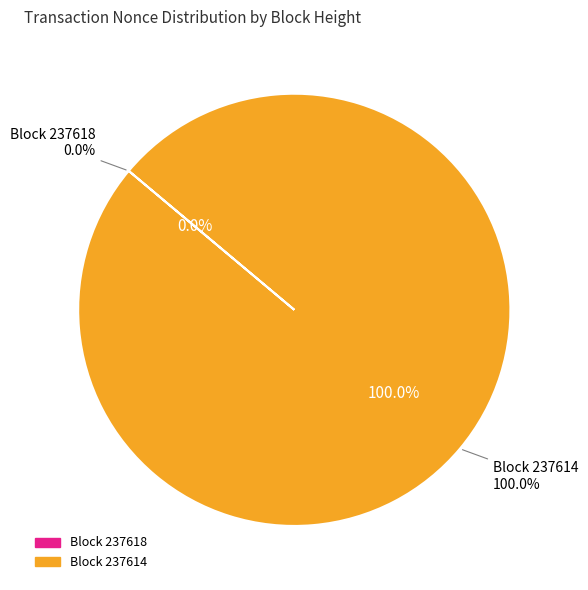

Which category accounts for the majority?

237614